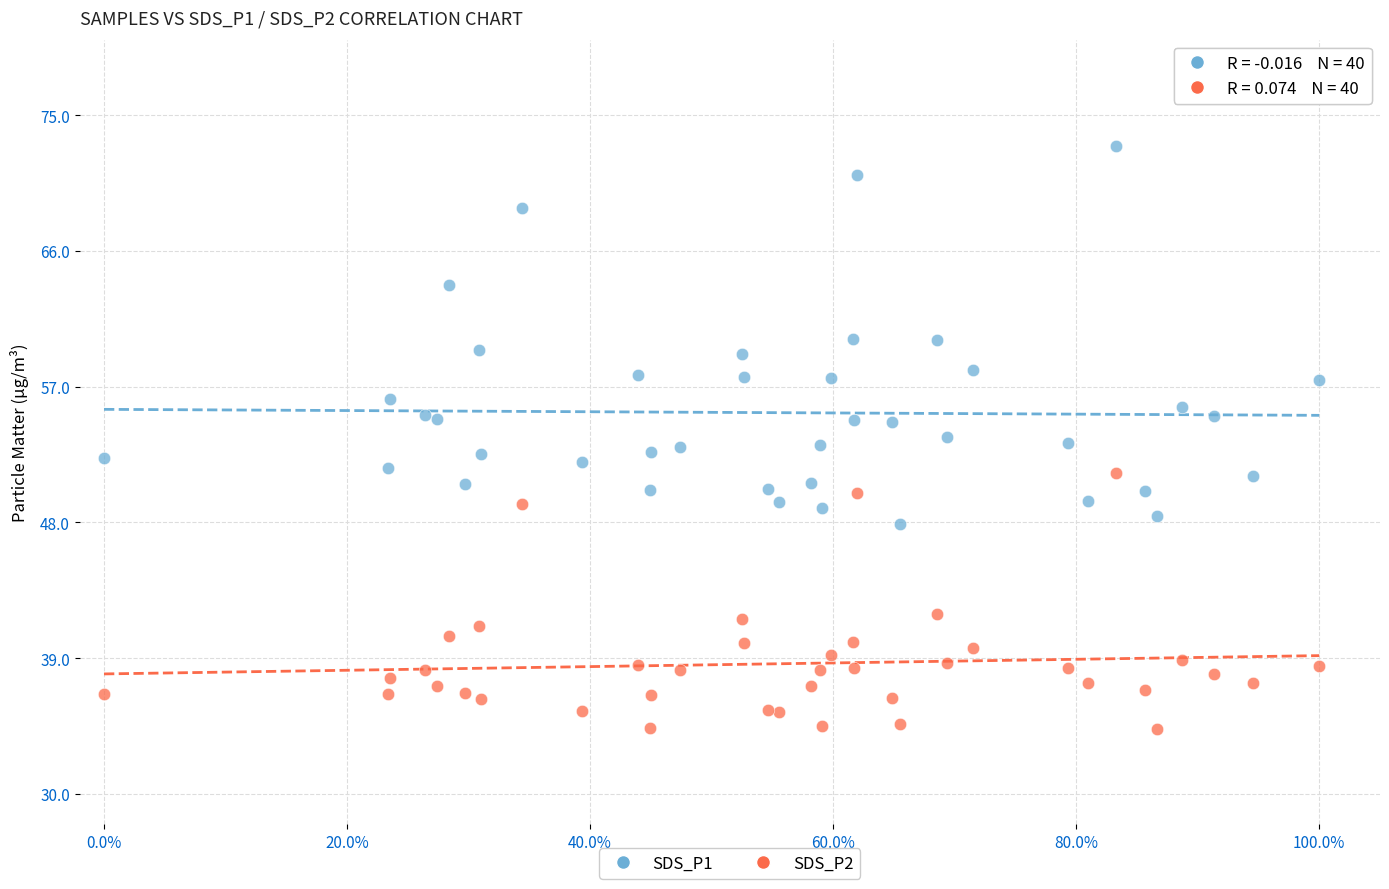

Which series contains the lowest Y value?

SDS_P2